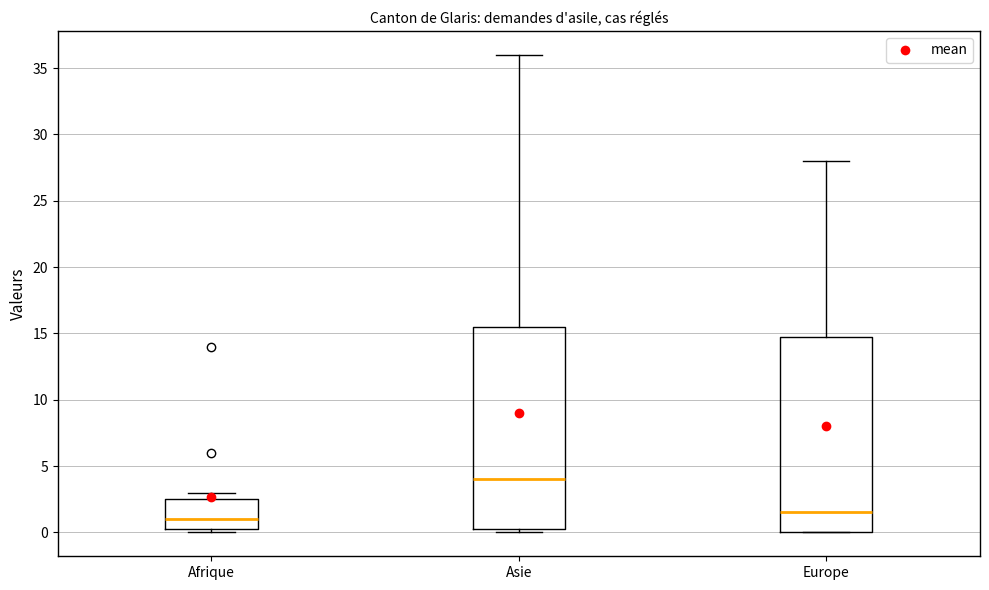

Where is the upper edge of the box for Asie on the y-axis? The values are not printed on the chart, so give them approximately, as read against the axis.

15.5